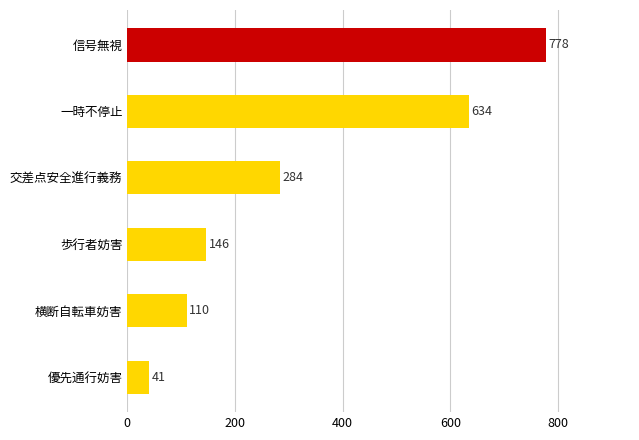

Rank the categories by value from lowest to highest.

優先通行妨害, 横断自転車妨害, 歩行者妨害, 交差点安全進行義務, 一時不停止, 信号無視